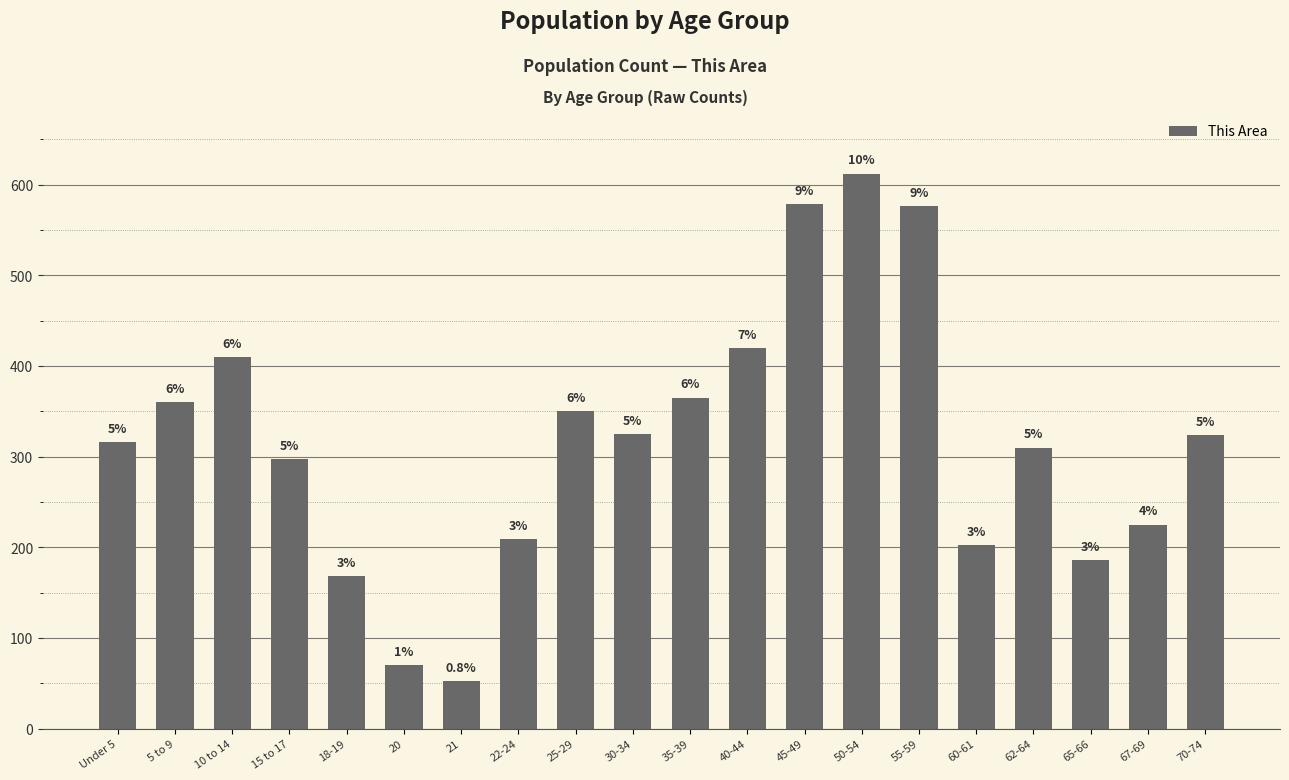

What is the difference between the second highest and minimum values?

526